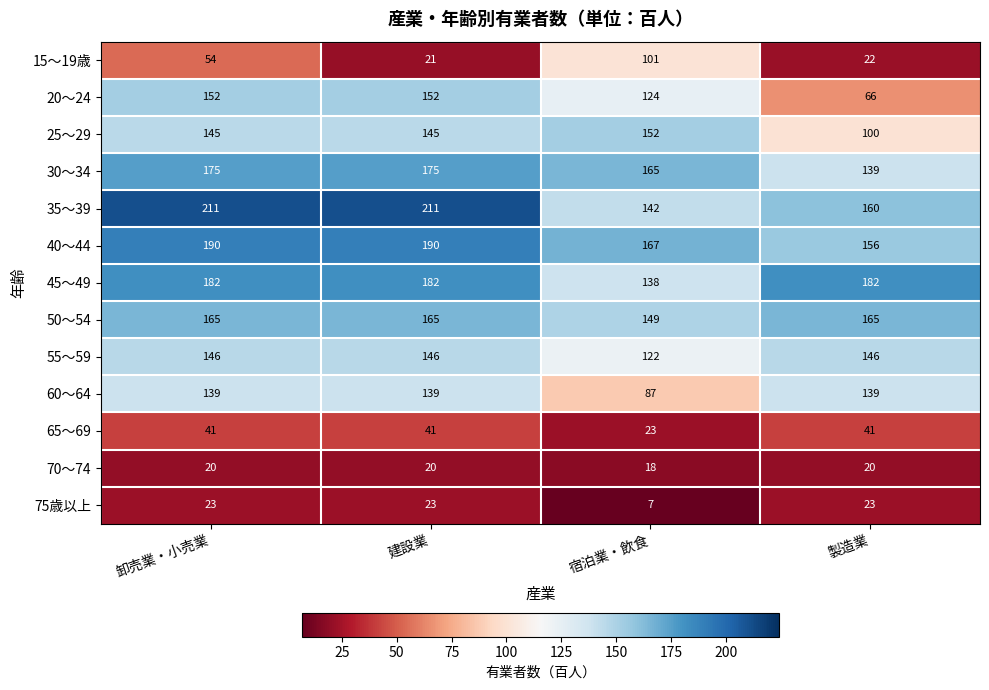

Which series changed the most between 建設業 and 宿泊業・飲食?

15～19歳